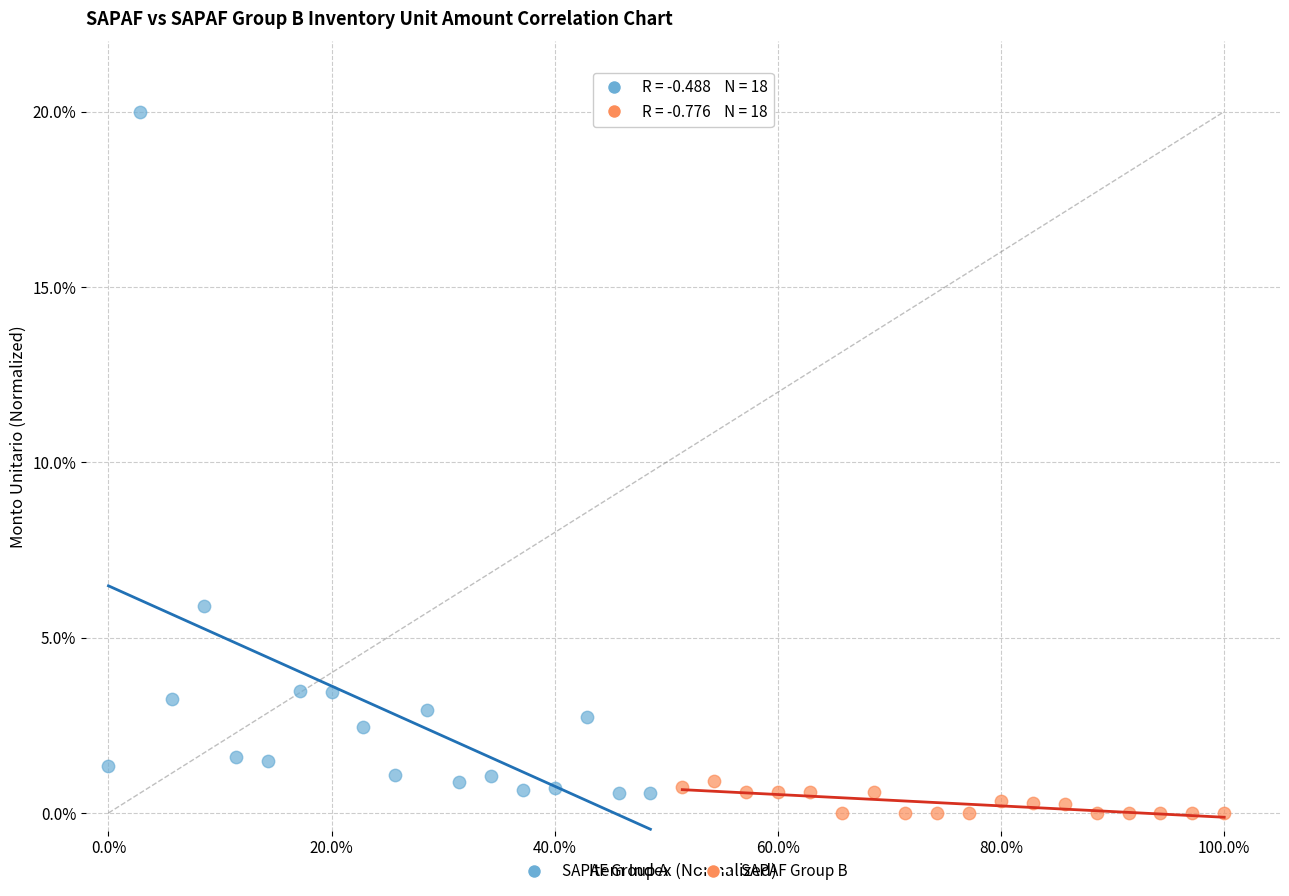

Which series reaches the maximum Y coordinate?

SAPAF Group A